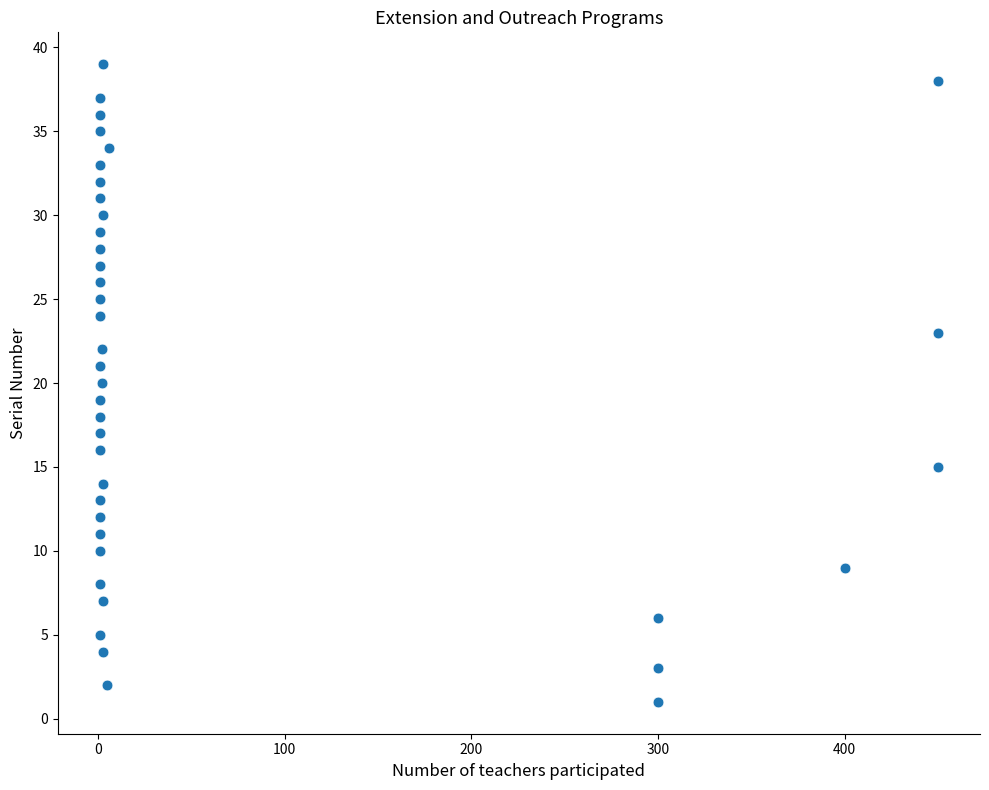

What is the range of X values (max minus min)?

449